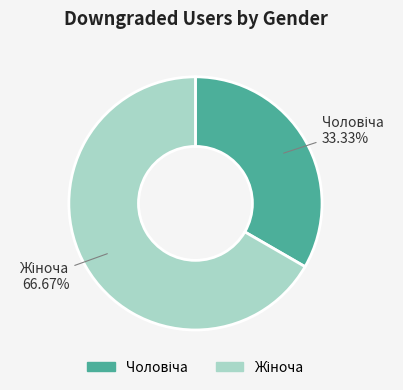

Is there a majority slice in this chart?

Yes